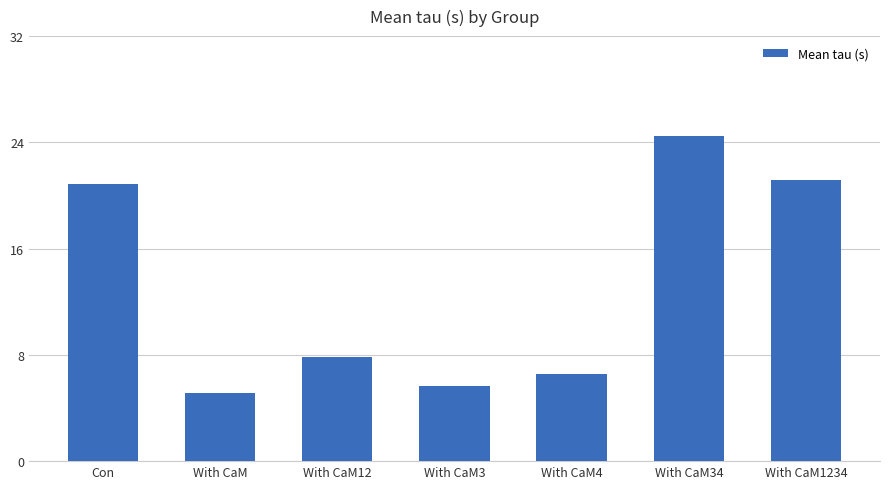

Count the number of data series in this chart.

1